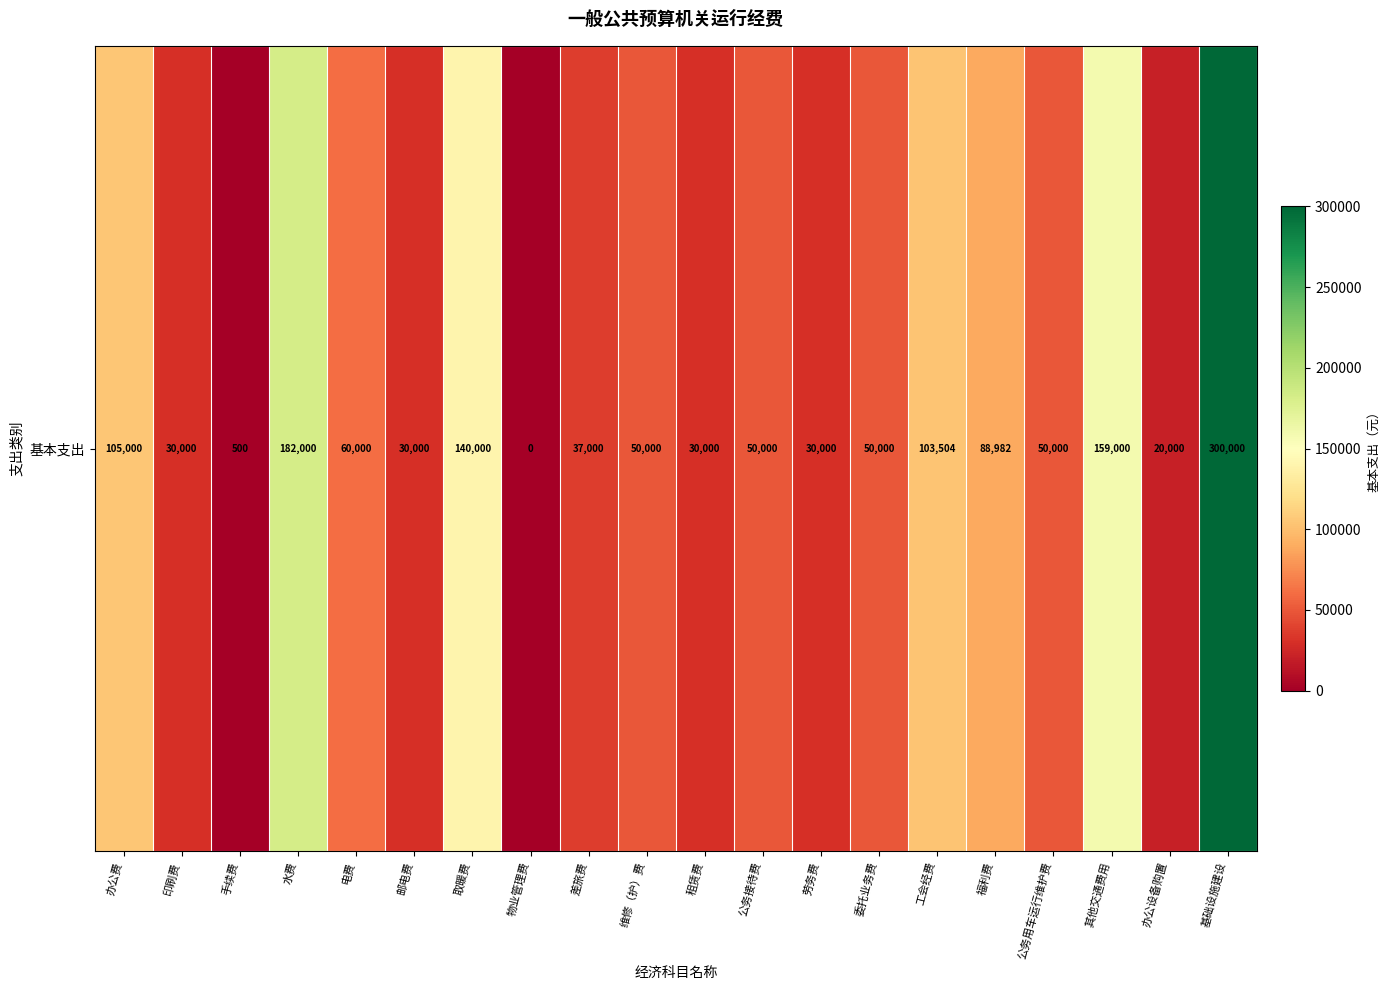

List the labels in order of value, largest first.

基础设施建设, 水费, 其他交通费用, 取暖费, 办公费, 工会经费, 福利费, 电费, 维修（护）费, 公务接待费, 委托业务费, 公务用车运行维护费, 差旅费, 印刷费, 邮电费, 租赁费, 劳务费, 办公设备购置, 手续费, 物业管理费